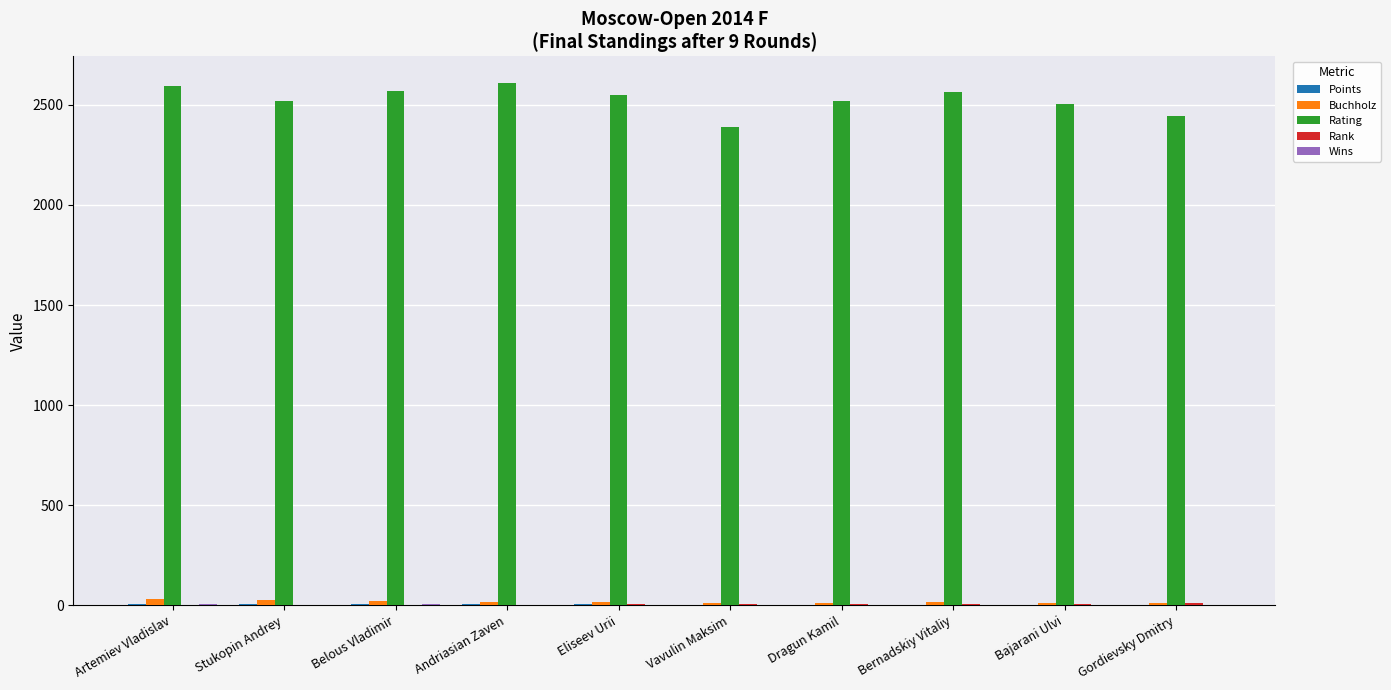

What is the sum of all Rating values?

25261.0